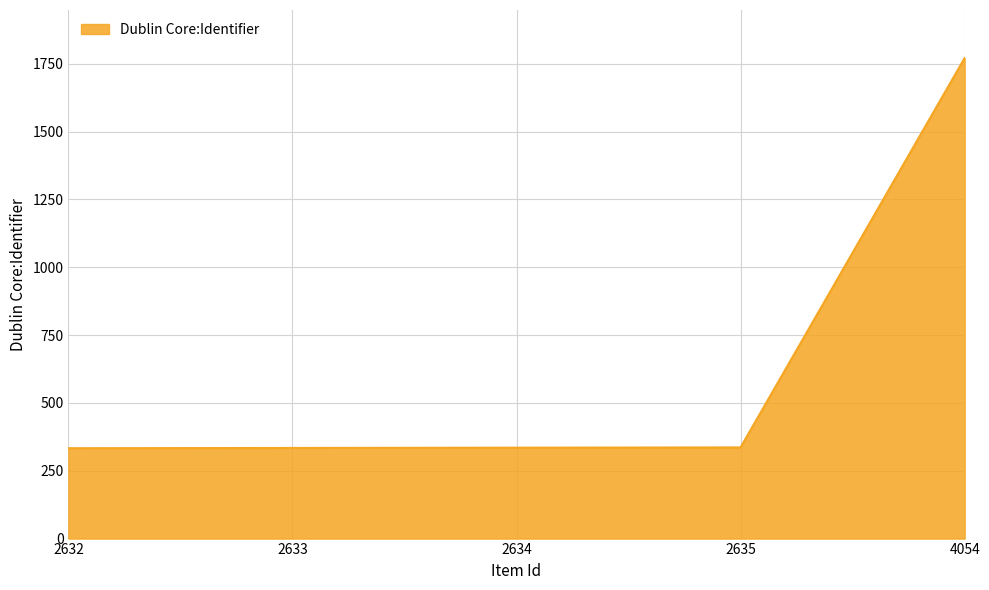

What is the change in value from 2633 to 2635?

+2